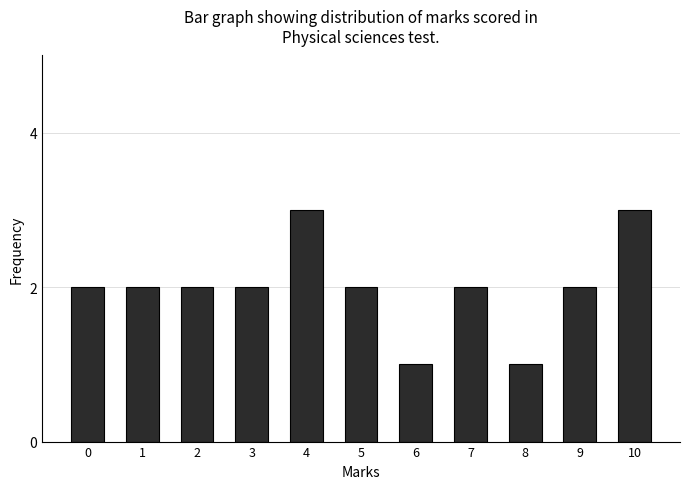

Reading left to right, transcribe all the data shown in this chart.

2	2	2	2	3	2	1	2	1	2	3